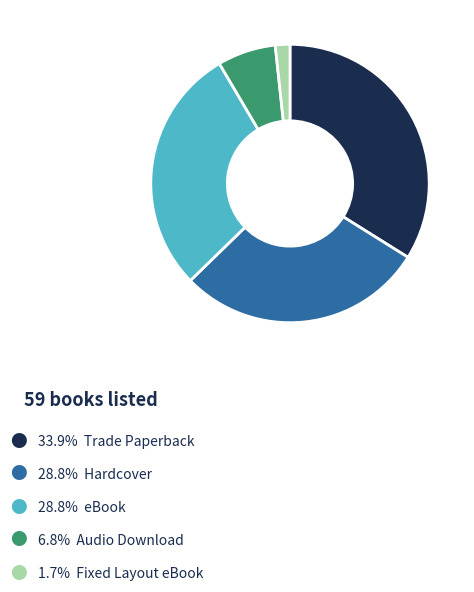

Does any single category account for the majority?

No